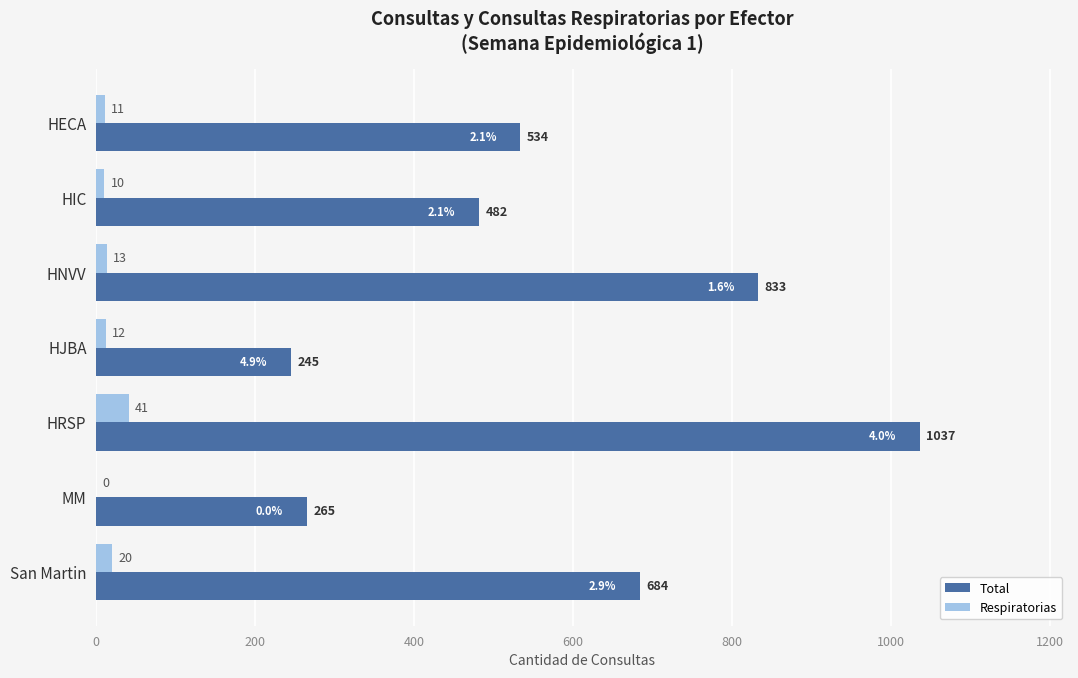

Which series has the largest total across all categories?

Total